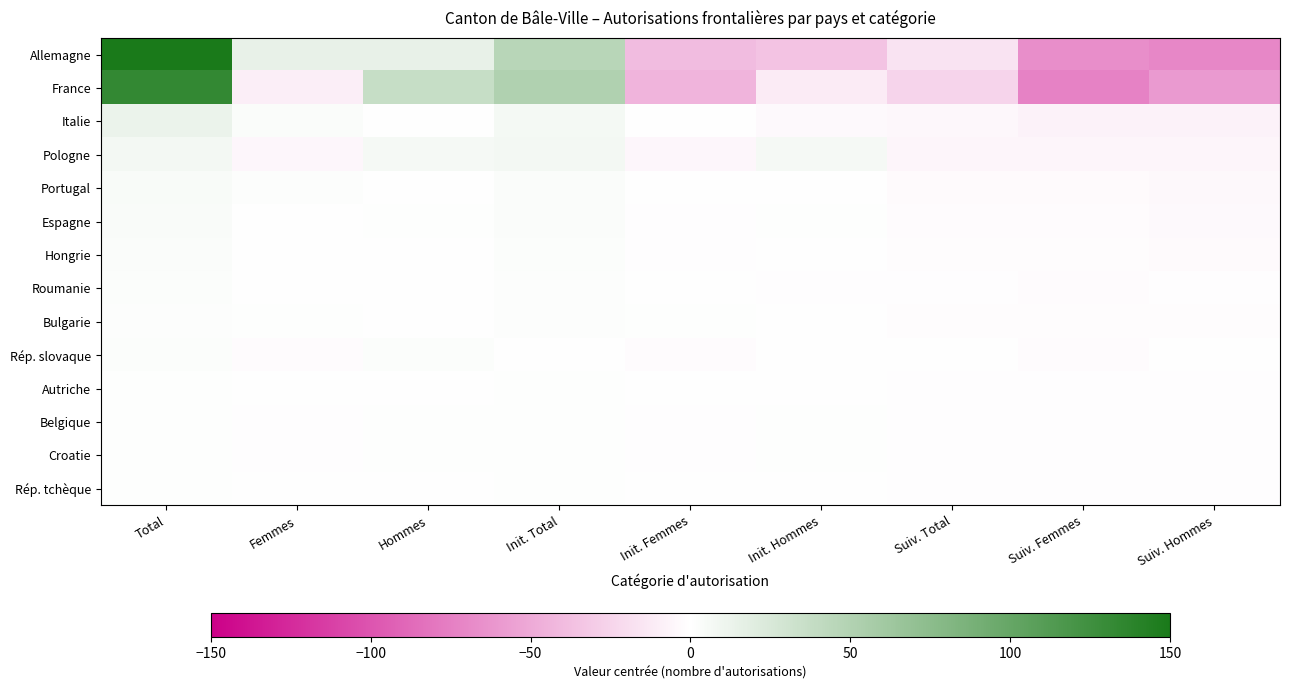

How many categories are shown in the chart?

9